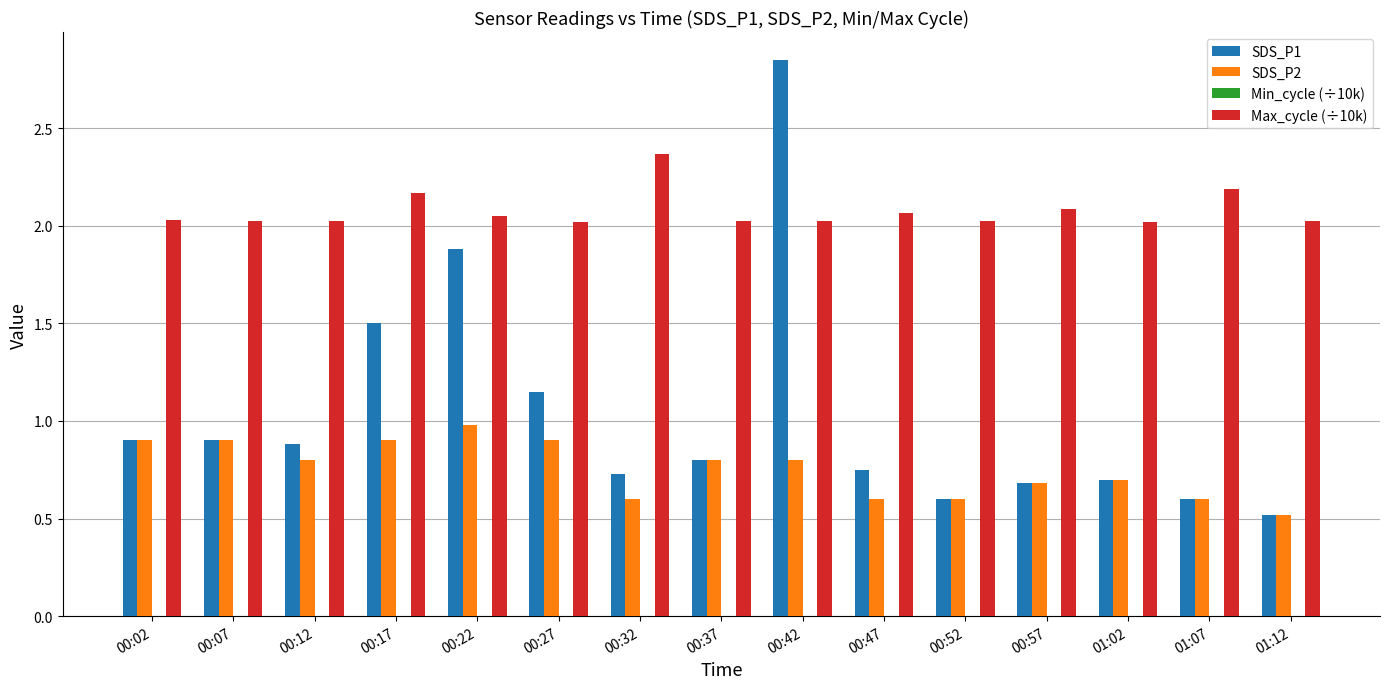

At which category is the sum across all series the highest?

00:42